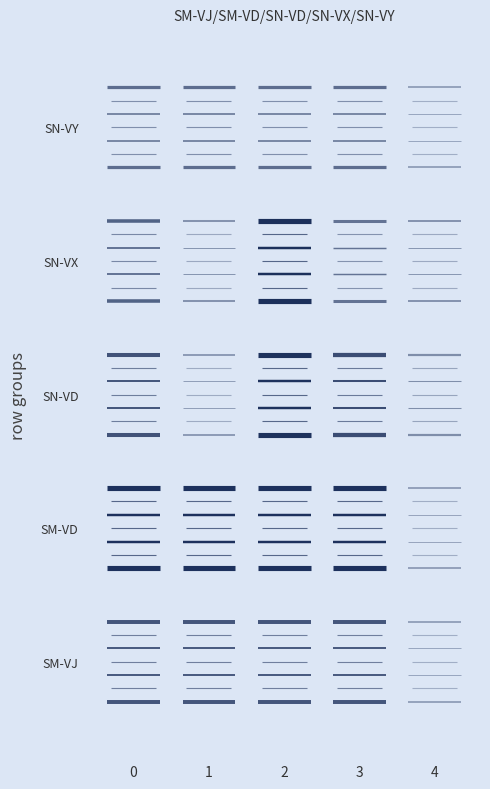

Which series has the largest range (max minus min)?

SM-VJ